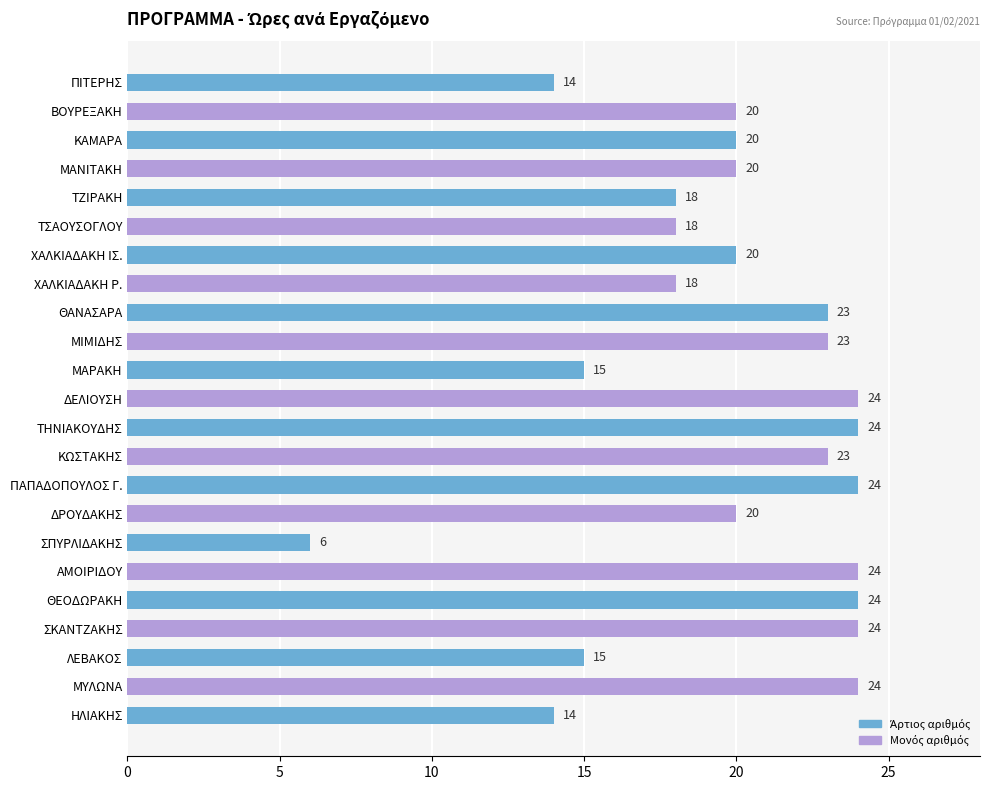

Are the bars horizontal?

Yes